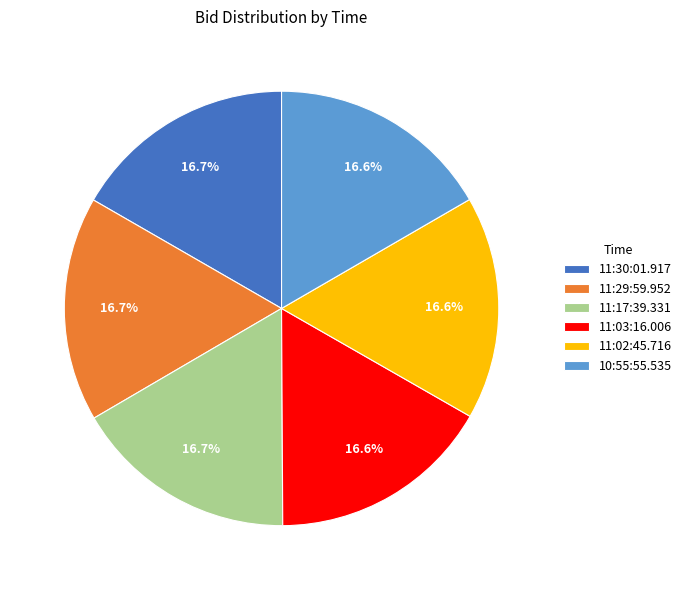

Is the sum of 11:30:01.917 and 11:02:45.716 greater than half?

No